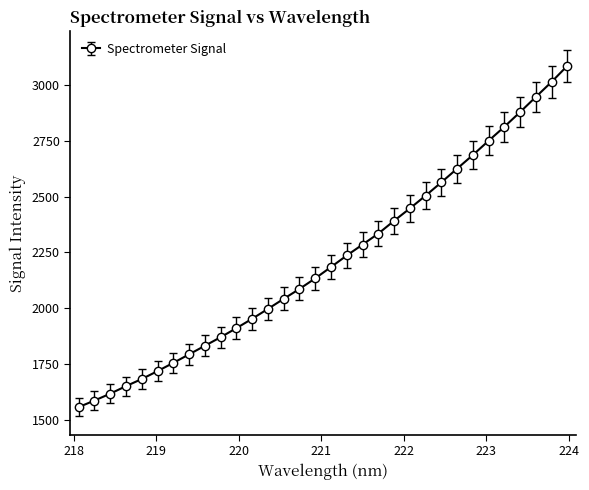

What is the value of the 22nd point from the left?

2446.8